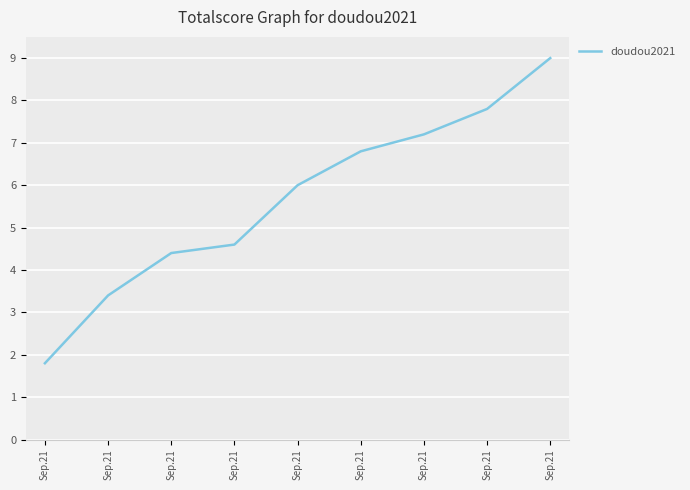

Is this an area chart (filled region under the line)?

No